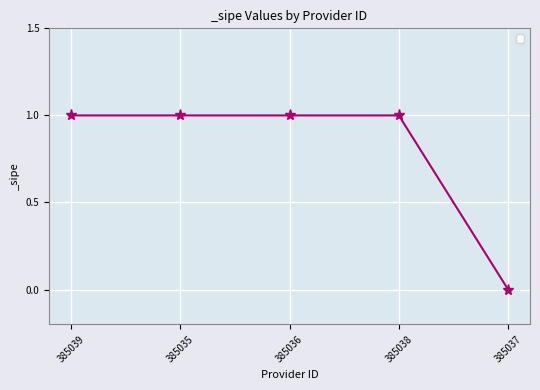

Reading left to right, extract all data points from this chart.

385039=1	385035=1	385036=1	385038=1	385037=0